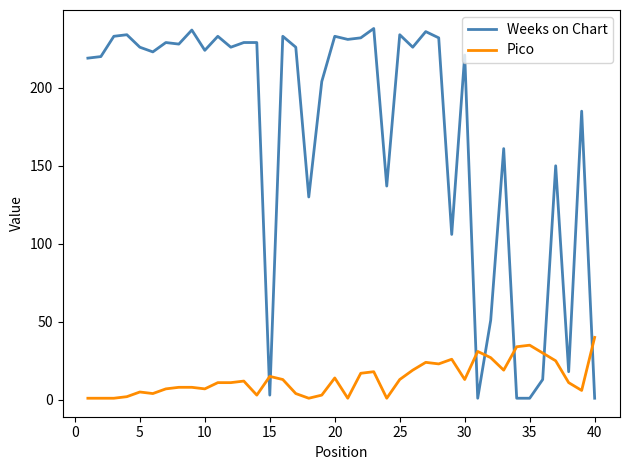

What is the difference between the maximum and minimum values in the Pico series?

39